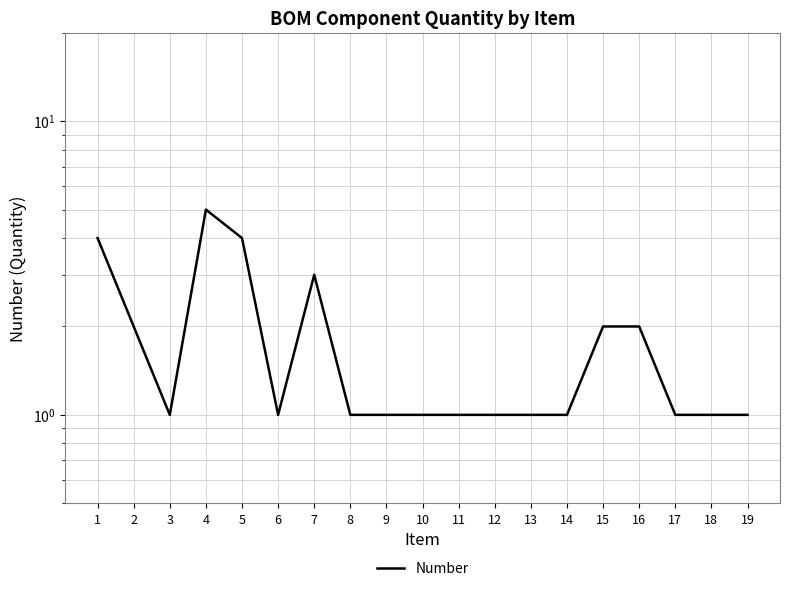

Which label corresponds to the largest value in the chart?

4